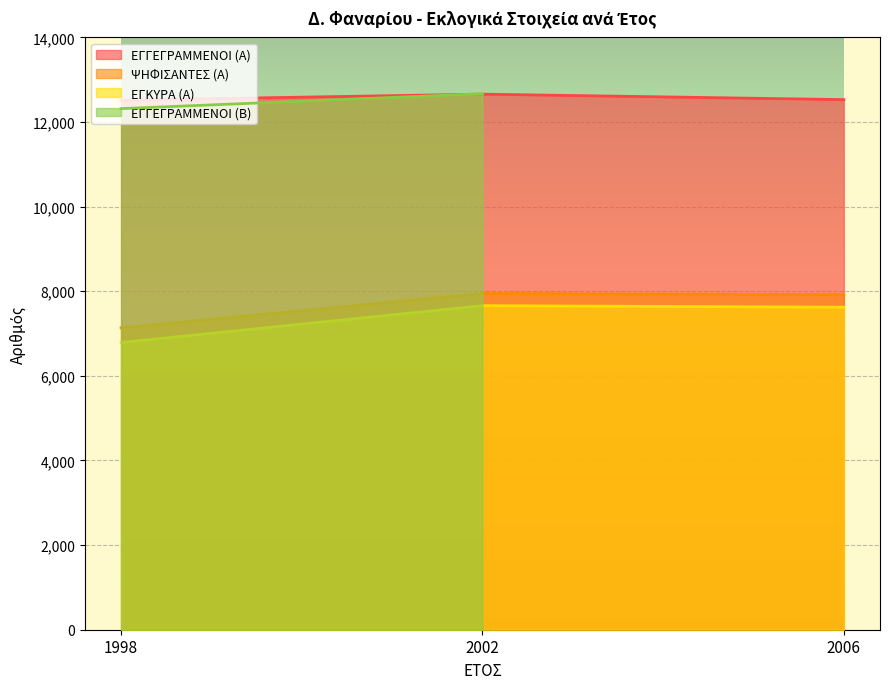

What value does the ΕΓΚΥΡΑ (Α) series have at 2002?

7659